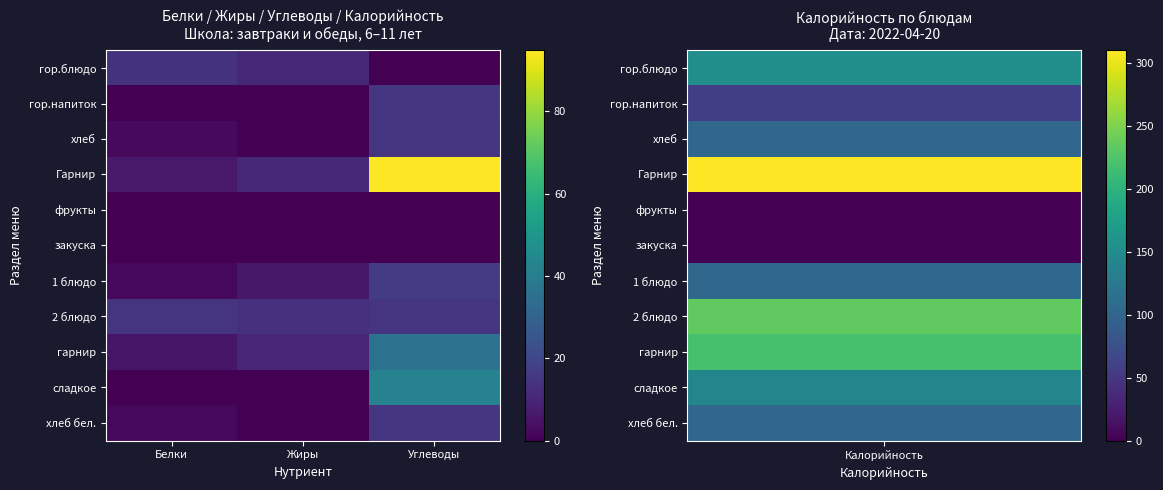

Which series has the widest spread of values?

Гарнир